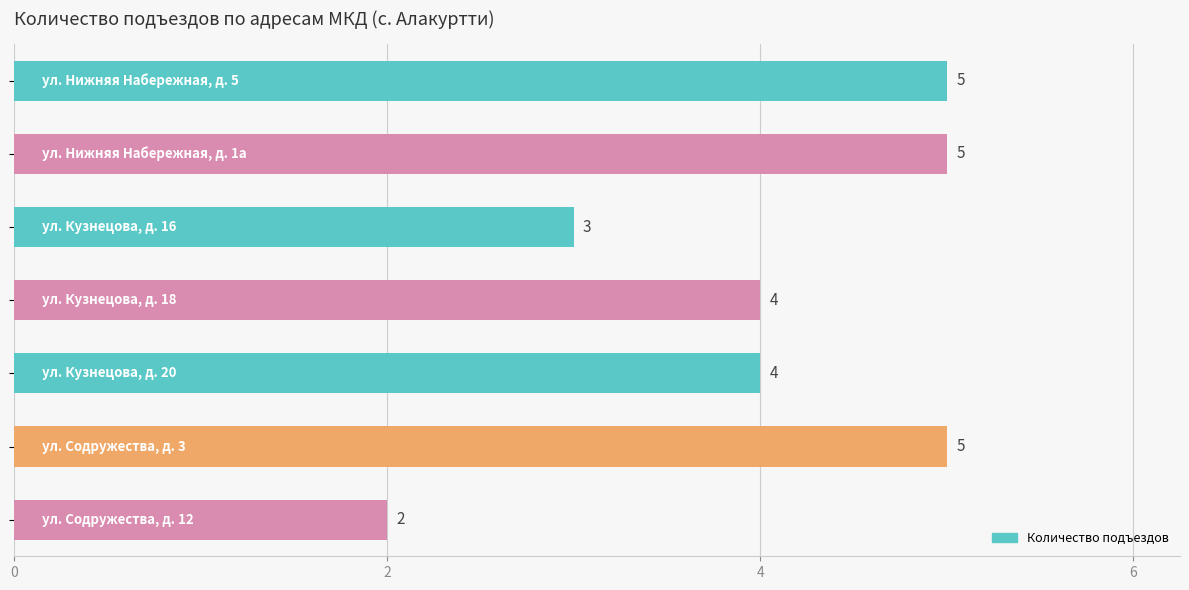

What is the value of the 1st bar from the top?

5